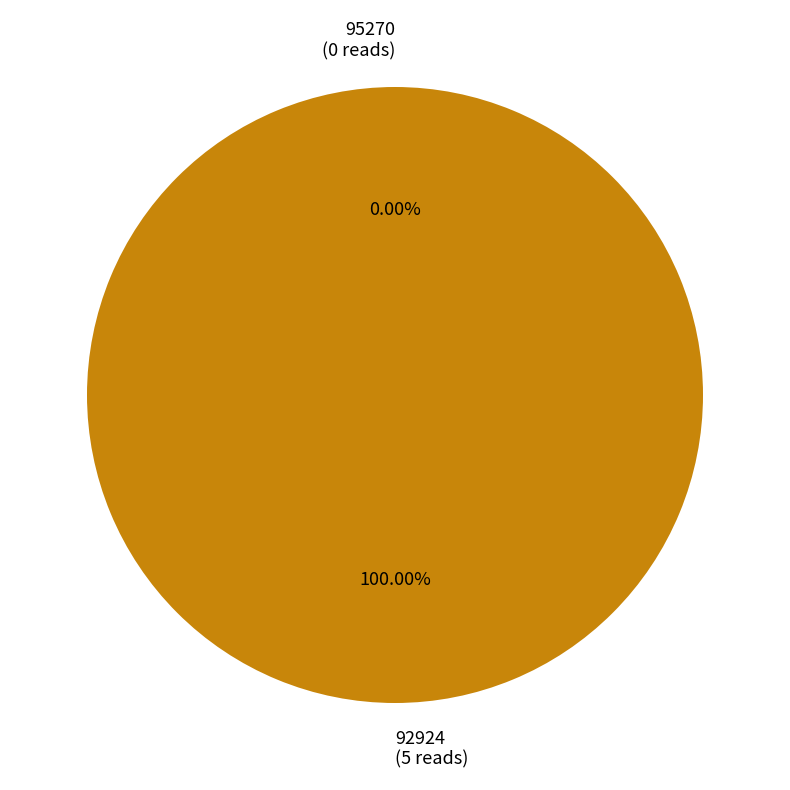

Which slice is the smallest?

95270